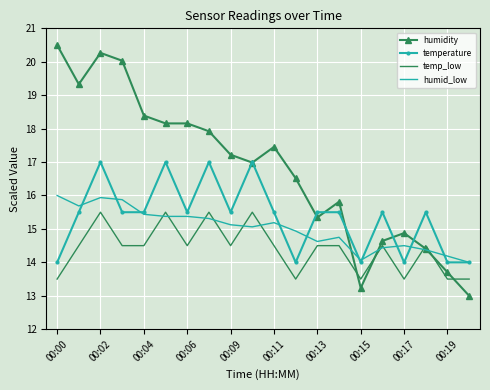

True or false: temp_low and humidity intersect in this chart.

True